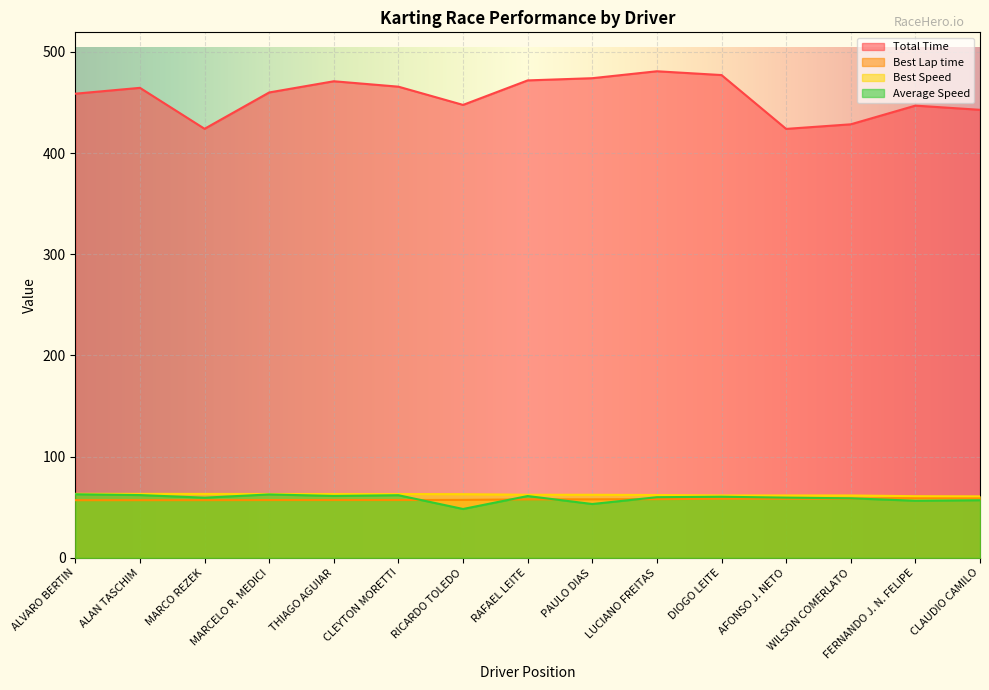

What position from the right is MARCO REZEK?

13